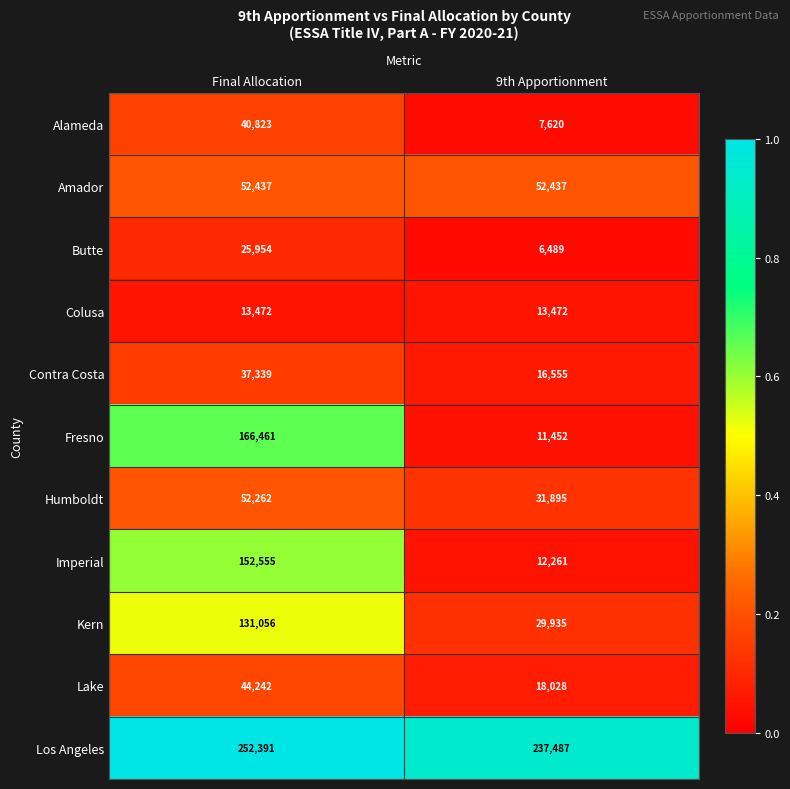

At which category is the sum across all series the highest?

Final Allocation